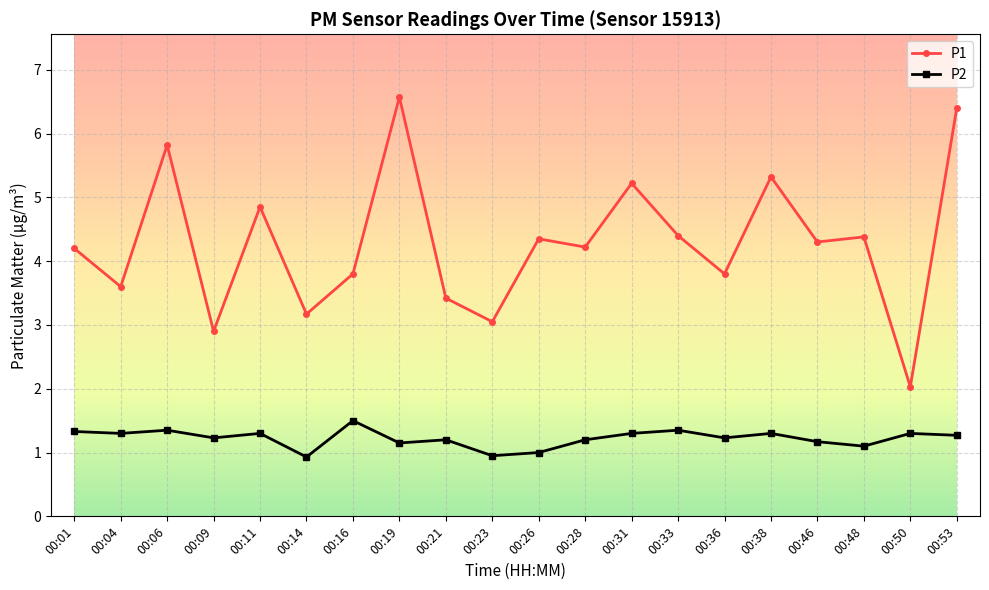

Which category has the lowest value in the P1 series?

00:50